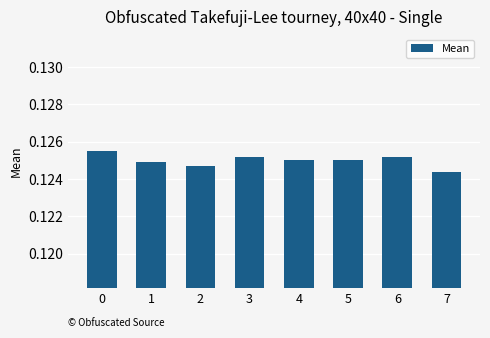

The chart shows a value of 0.0 at 6. True or false?

False